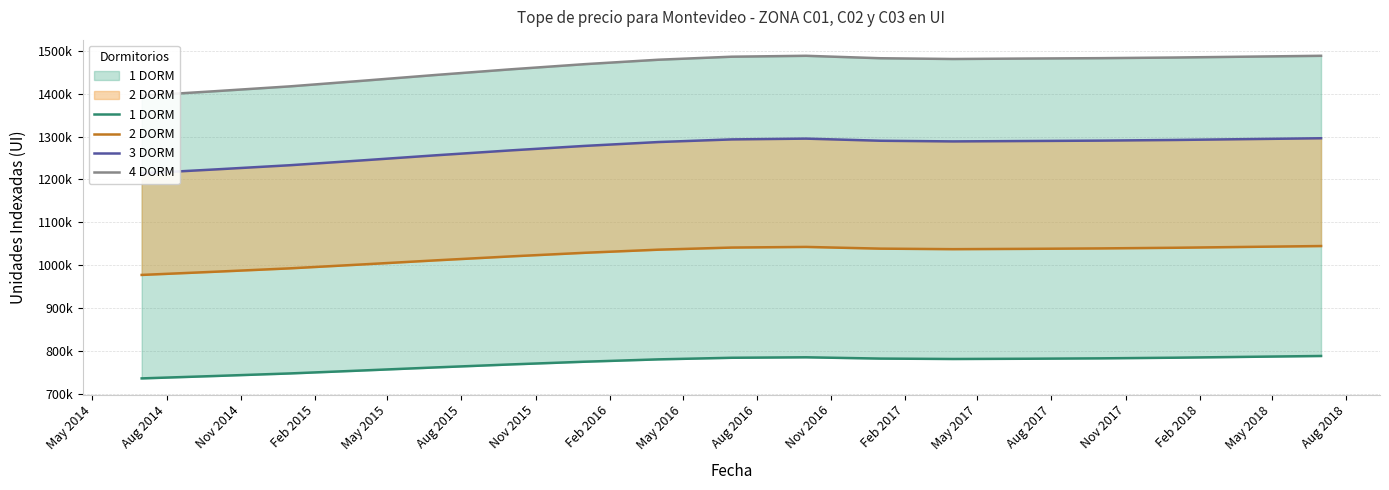

True or false: 2 DORM and 1 DORM intersect in this chart.

False